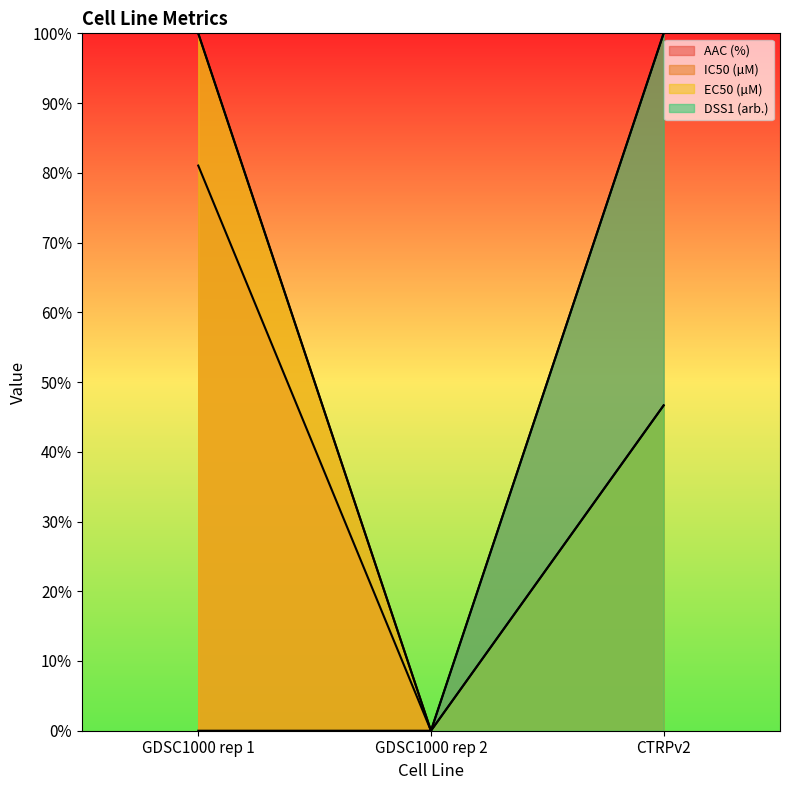

What is the highest value of the EC50 (µM) series?

100.0